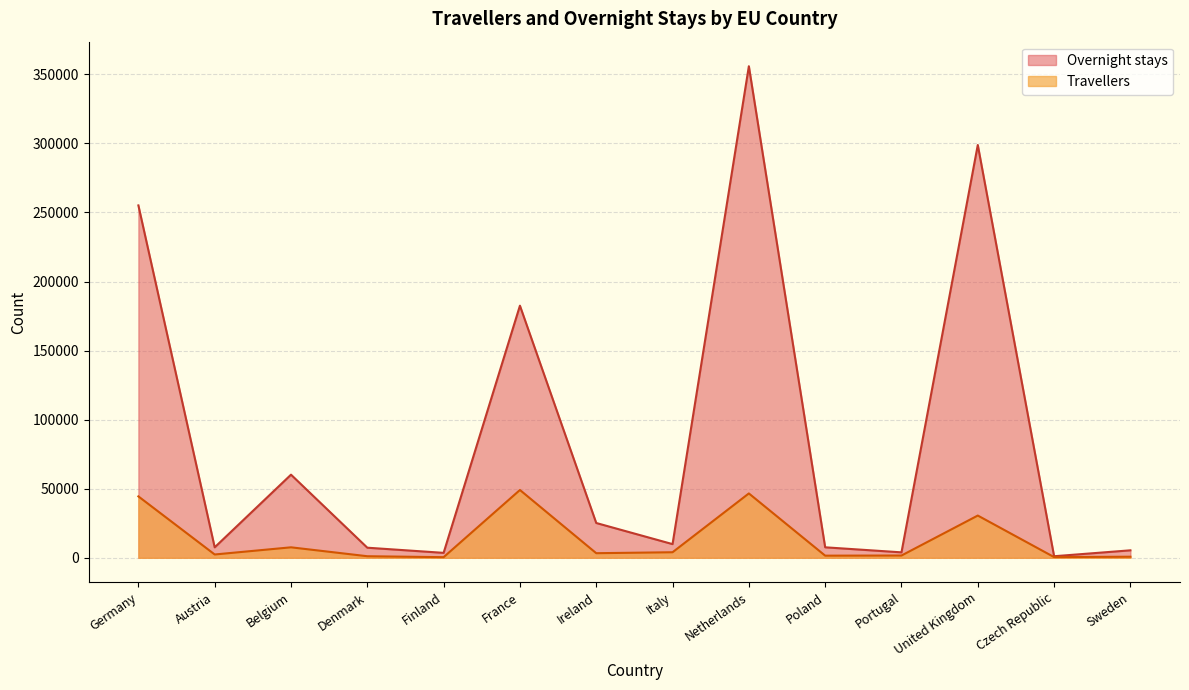

The Travellers series shows 54693 at United Kingdom. True or false?

False